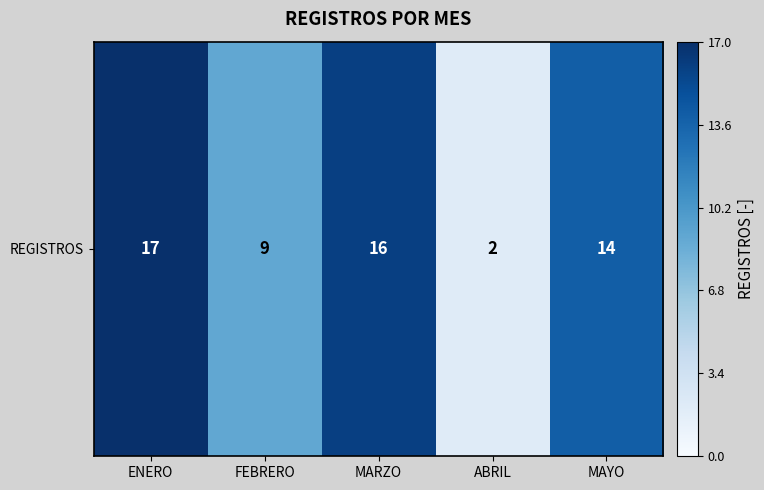

Rank the categories by value from highest to lowest.

ENERO, MARZO, MAYO, FEBRERO, ABRIL